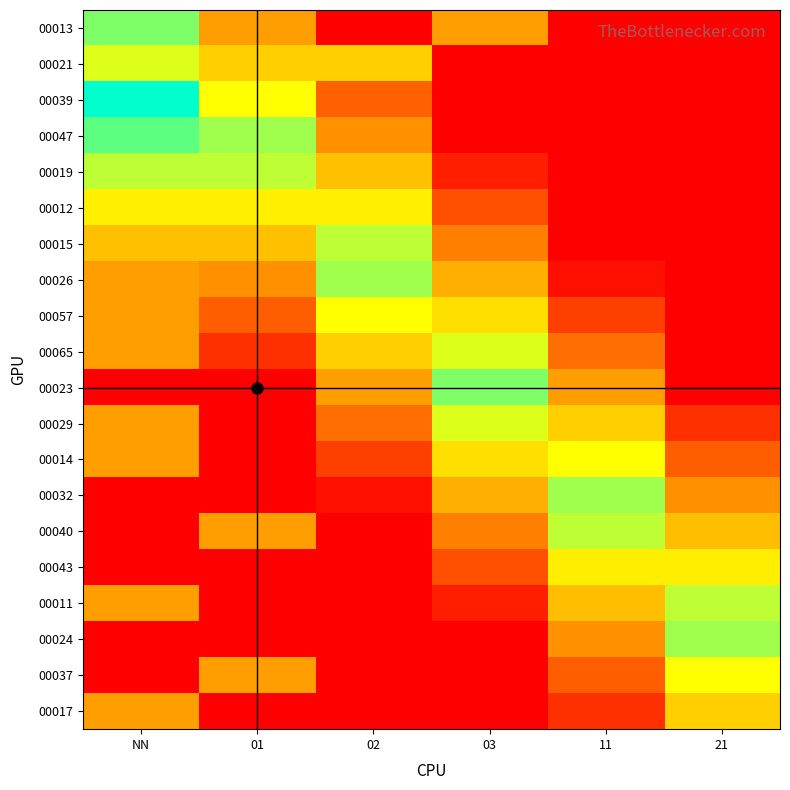

At which category is the sum across all series the highest?

NN